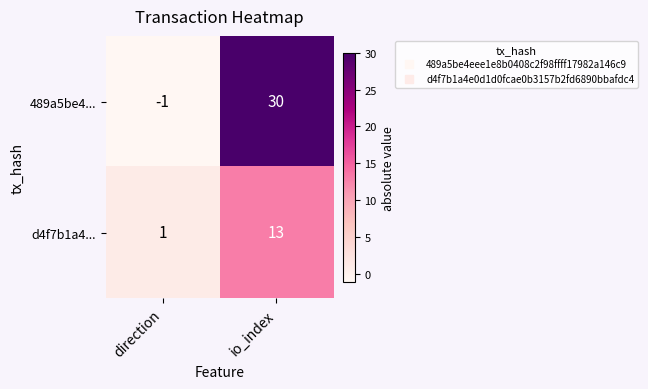

Reading left to right, list all the values displayed in this chart.

489a5be4...: direction=-1	io_index=30
d4f7b1a4...: direction=1	io_index=13